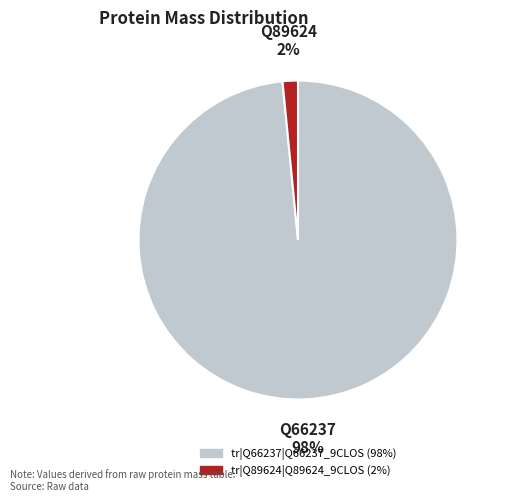

Combined, do tr|Q89624|Q89624_9CLOS and tr|Q66237|Q66237_9CLOS account for over 50%?

Yes